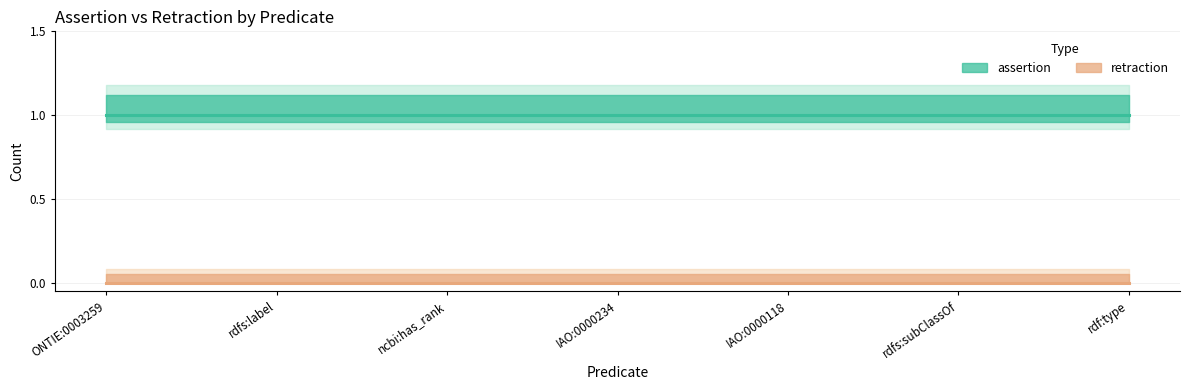

What is the label of the 3rd point from the right?

IAO:0000118